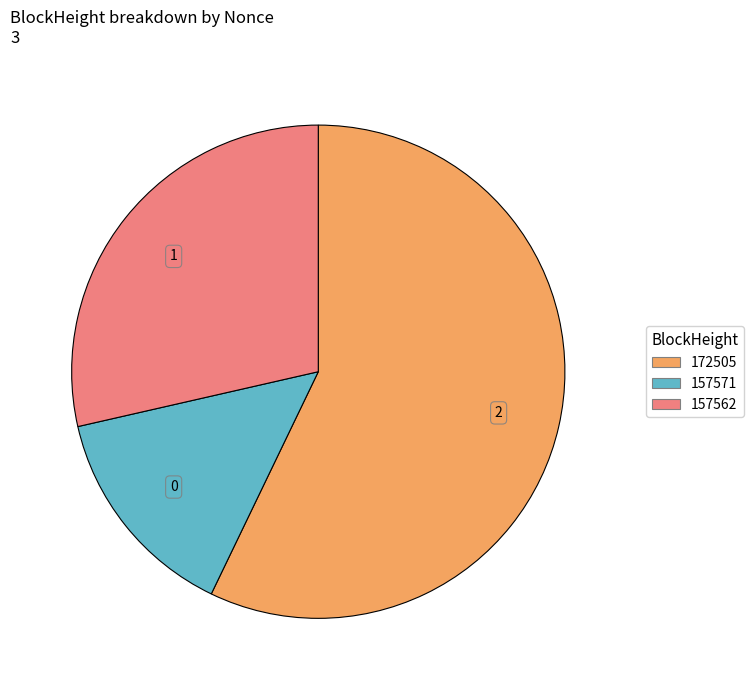

How many slices are in this pie chart?

3